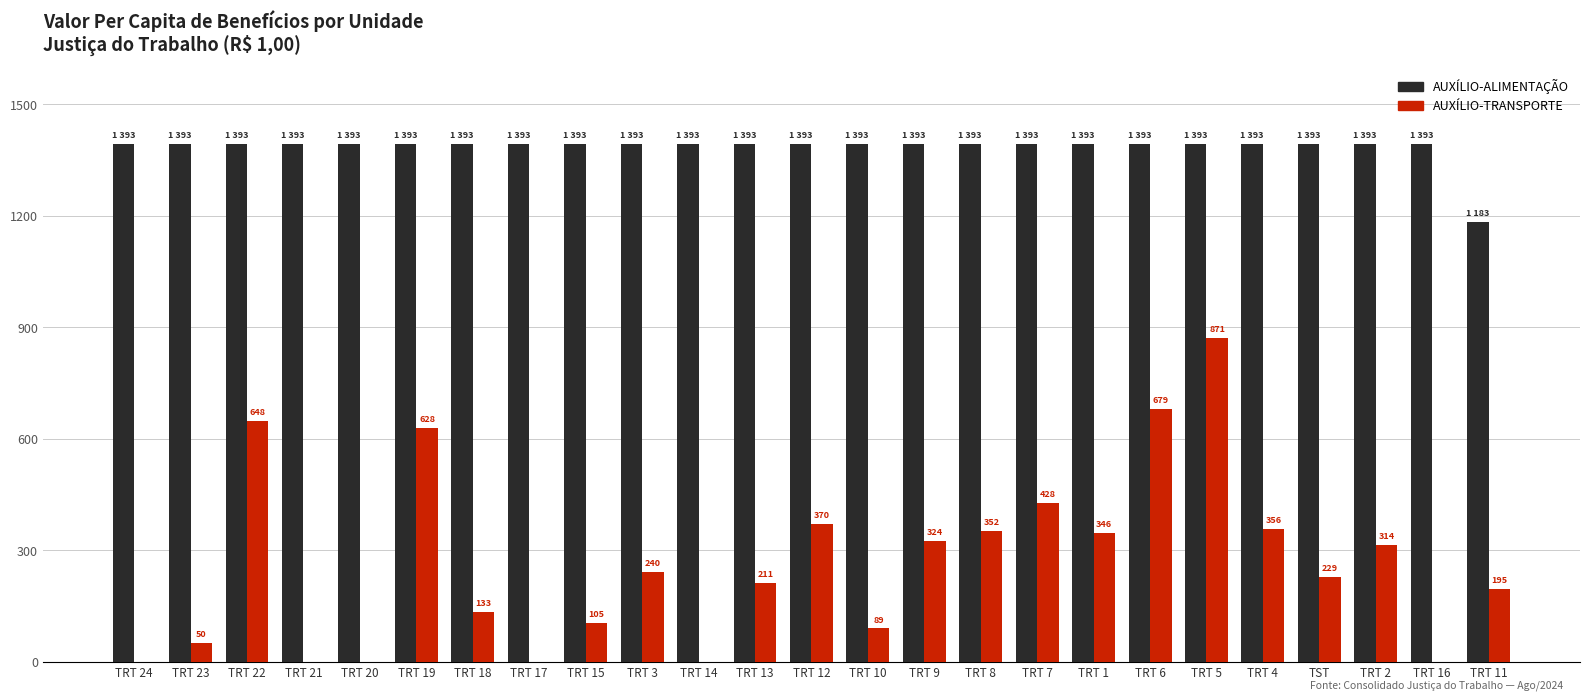

What is the sum of the AUXÍLIO-ALIMENTAÇÃO values at TRT 3 and TRT 8?

2786.2